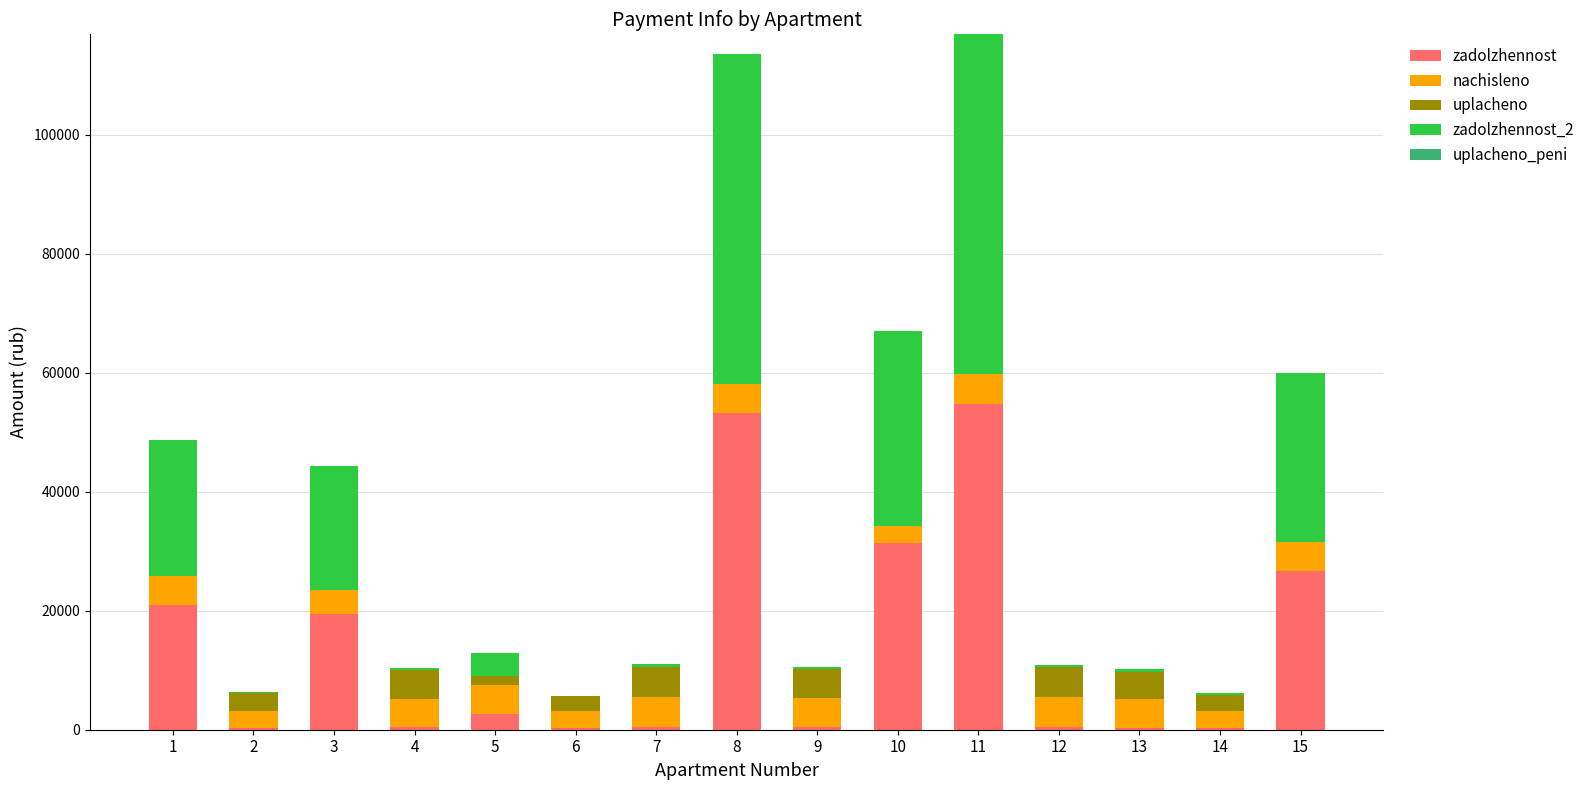

What is the highest value of the zadolzhennost series?

54702.4